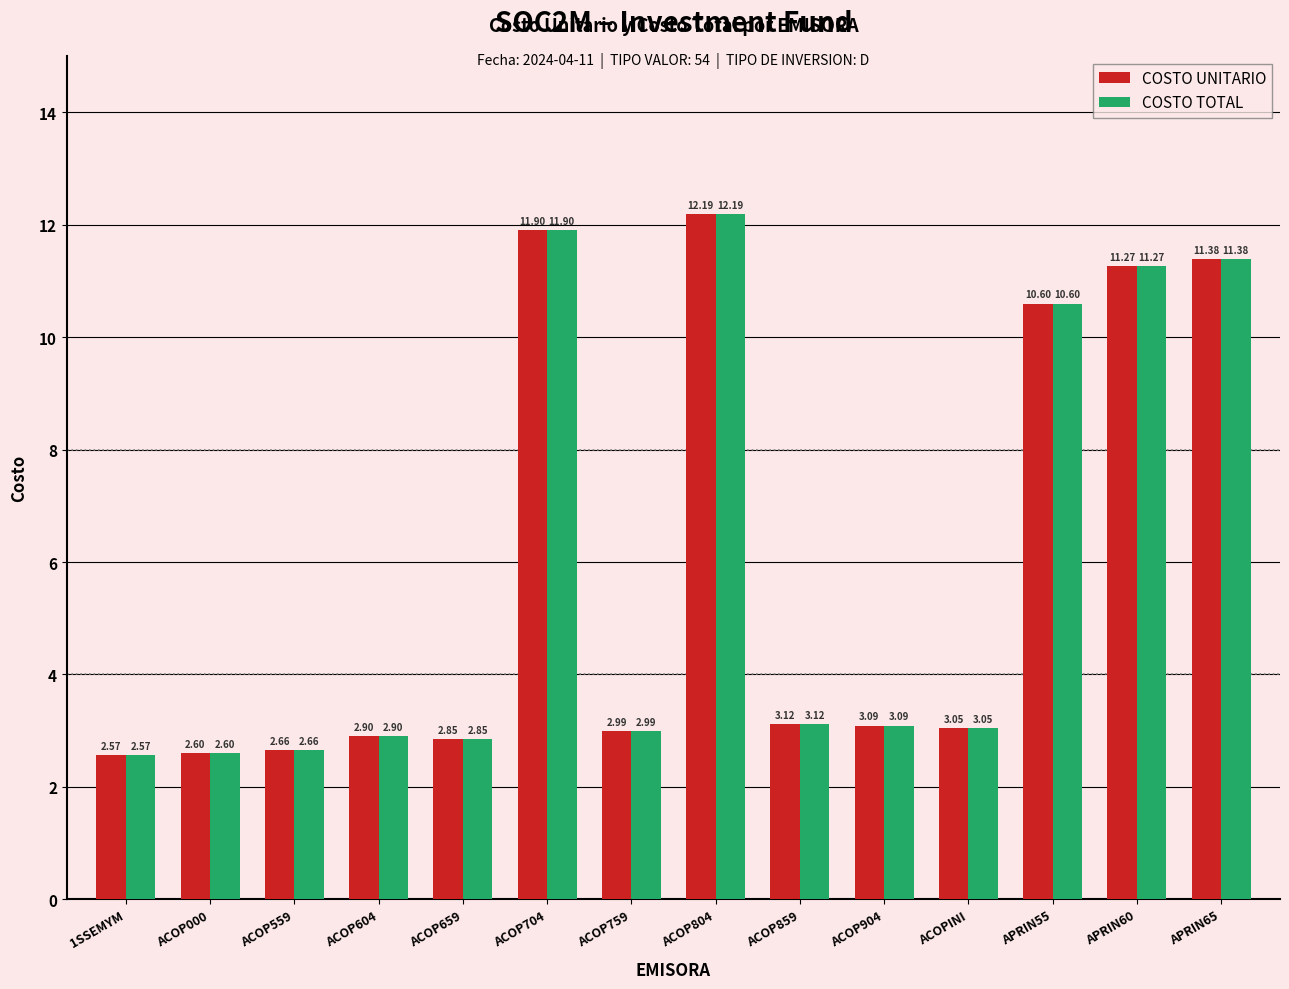

What is the difference between the maximum and second lowest values in the COSTO TOTAL series?

9.6